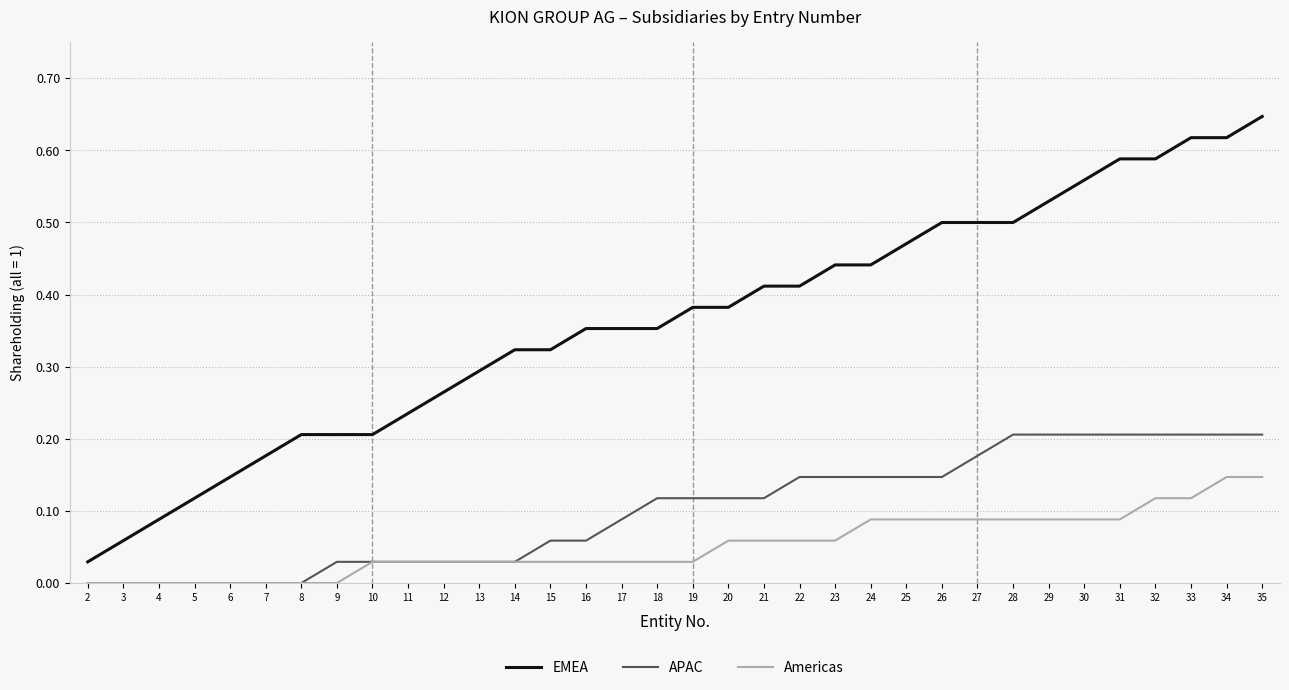

Is the value of APAC at 23 greater than the value of EMEA at 16?

No